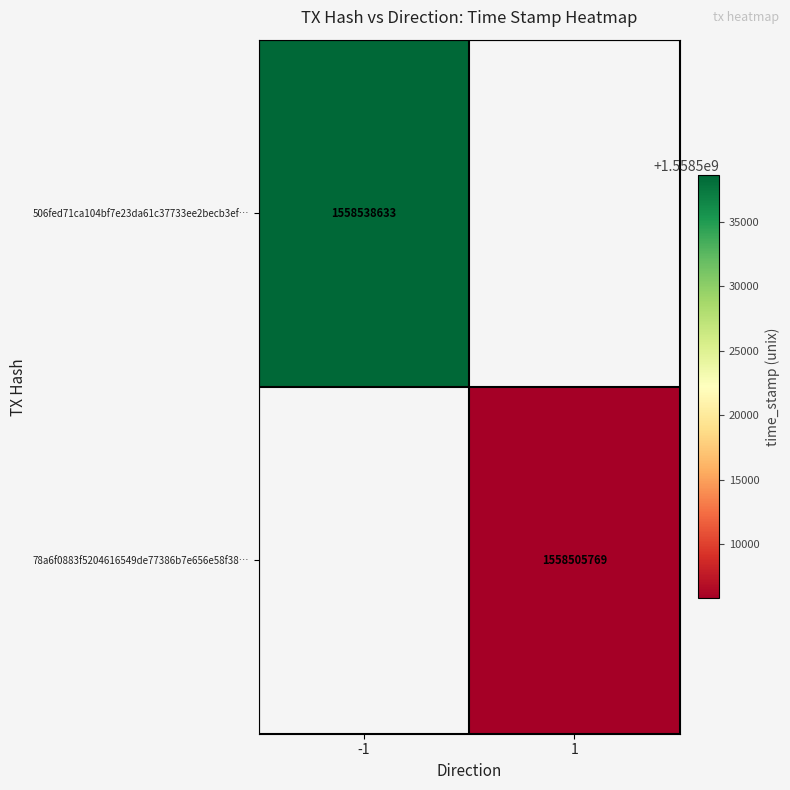

True or false: 506fed71ca104bf7e23da61c37733ee2becb3ef… has a value of 1558538633 at -1.

True